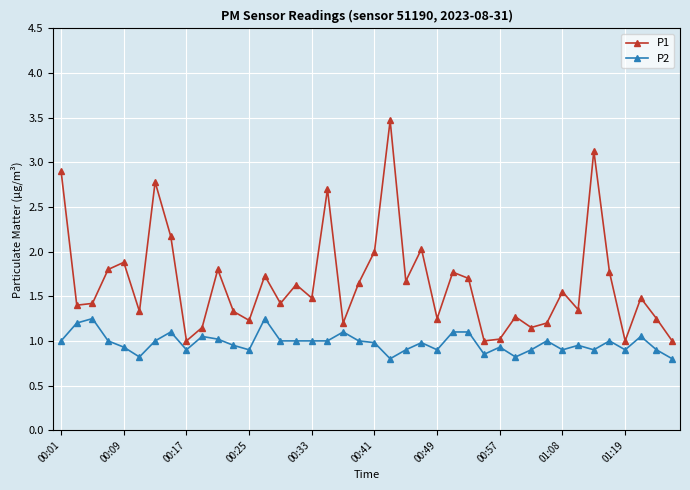

What is the value of the P1 point at the 30th from the left?

1.3